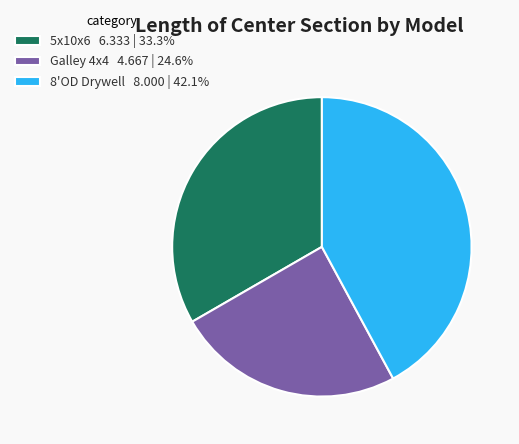

What is the ratio of the value at Galley 4x4 4.667 | 24.6% to the value at 8'OD Drywell 8.000 | 42.1%?

0.6